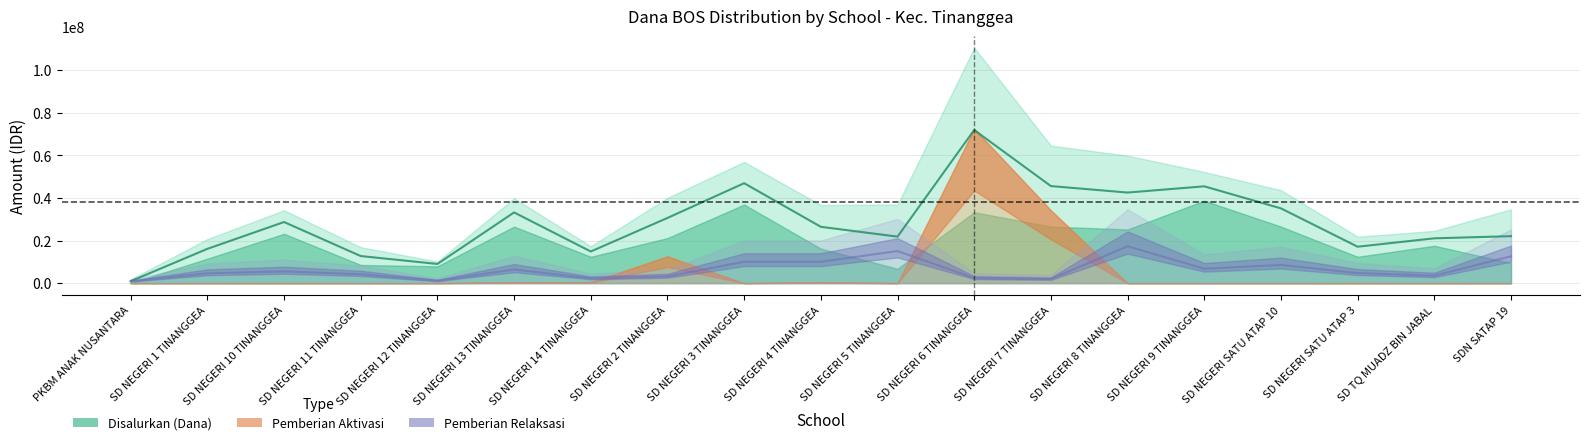

Count the number of categories in the chart.

19